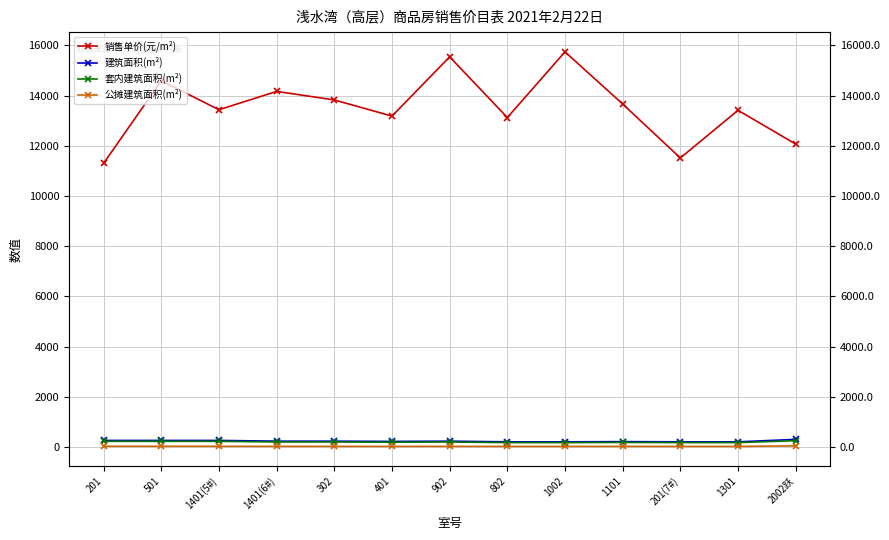

What is the sum of all 建筑面积(m²) values?

3138.6